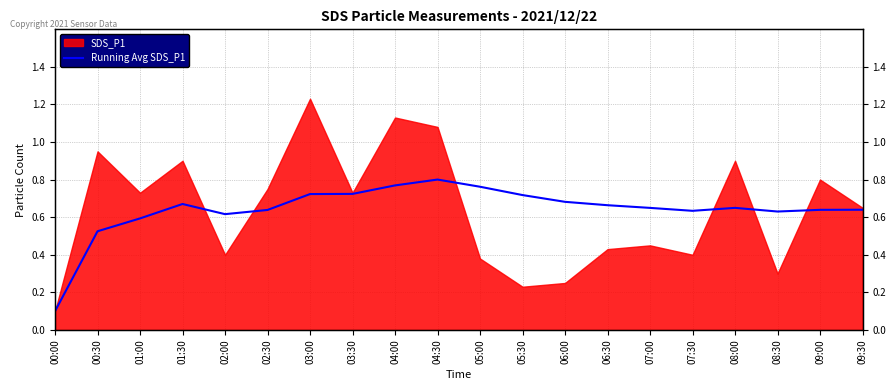

What is the label of the 10th point from the right?

05:00